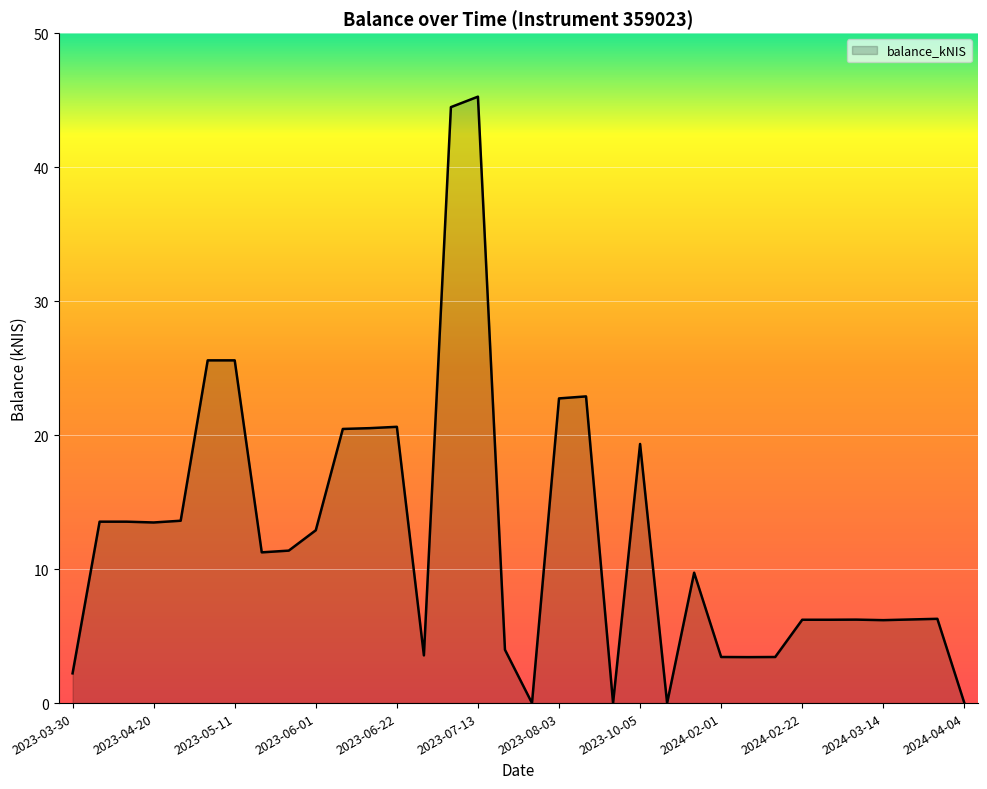

What is the difference between the maximum and minimum values?

45.3